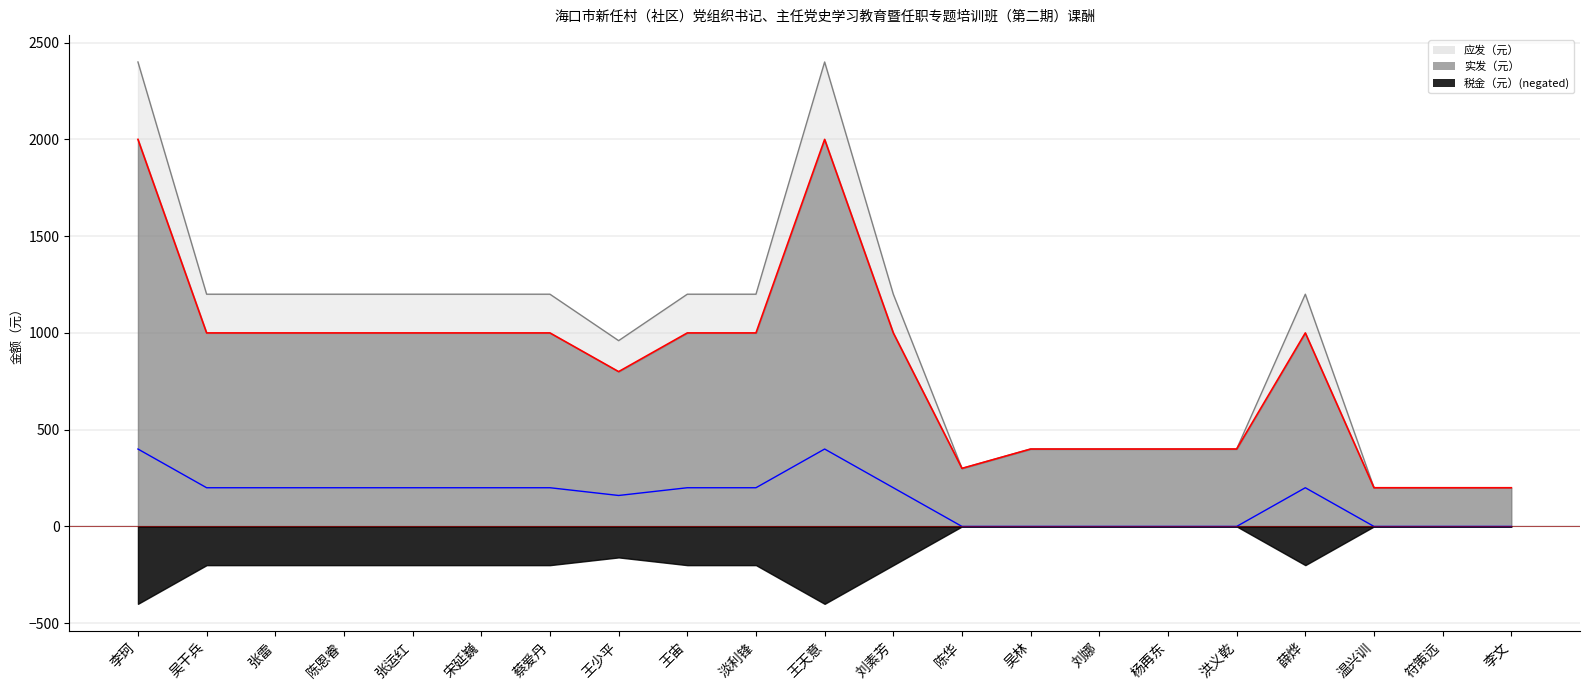

What is the value of the 实发（元） point at the 10th from the left?

1000